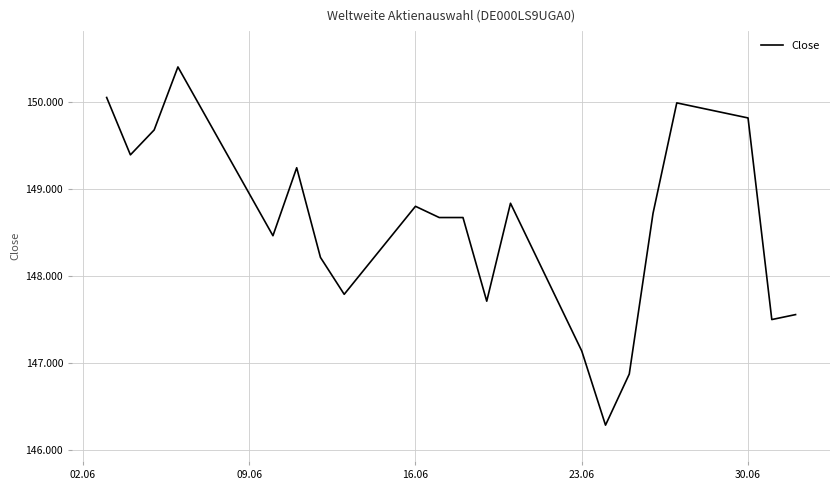

Is this an area chart (filled region under the line)?

No